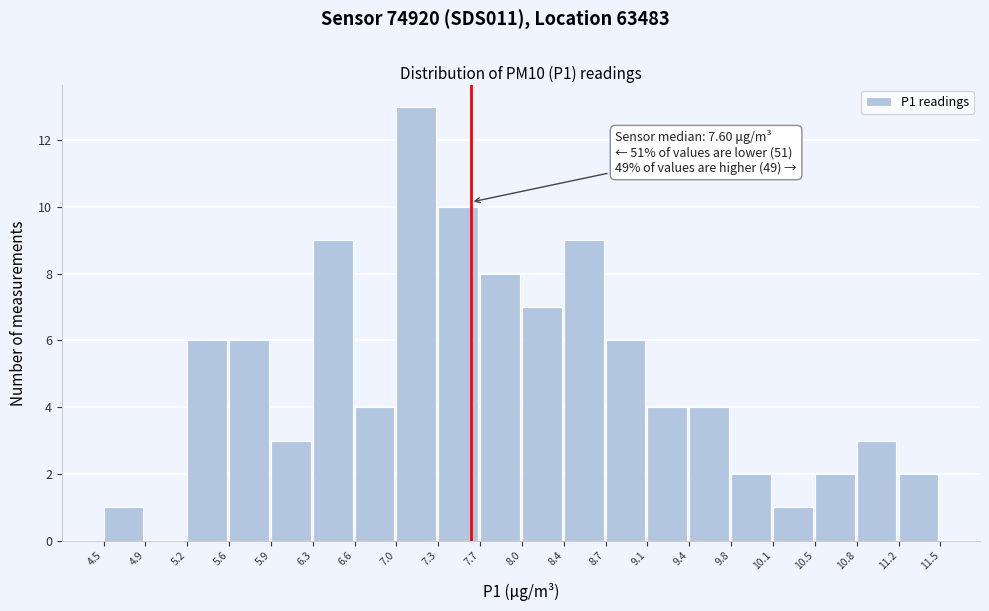

Over which range of the x-axis is the bar tallest?

7.0 to 7.3